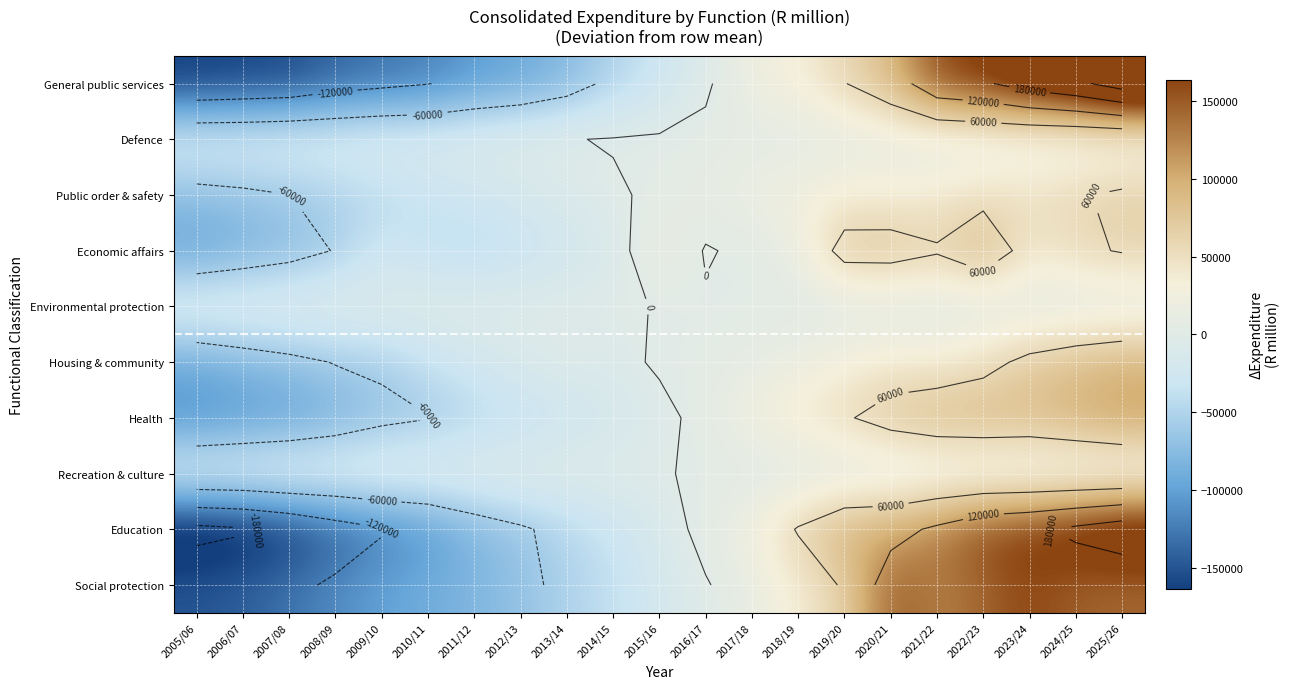

What is the minimum value for Social protection?

-148986.6